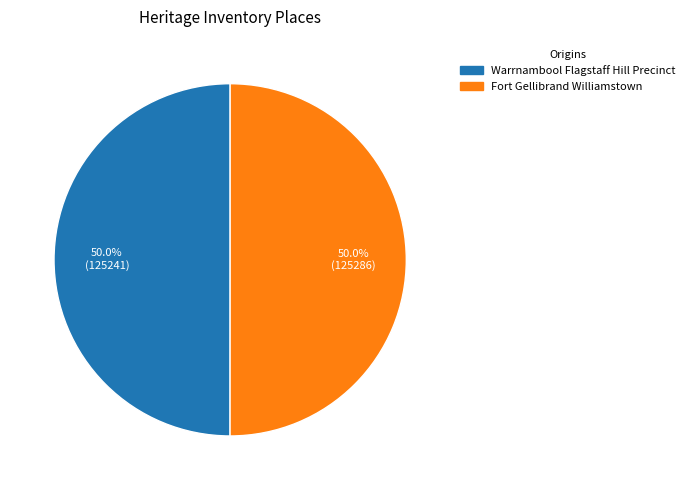

What is the ratio of the value at Fort Gellibrand Williamstown to the value at Warrnambool Flagstaff Hill Precinct?

1.0